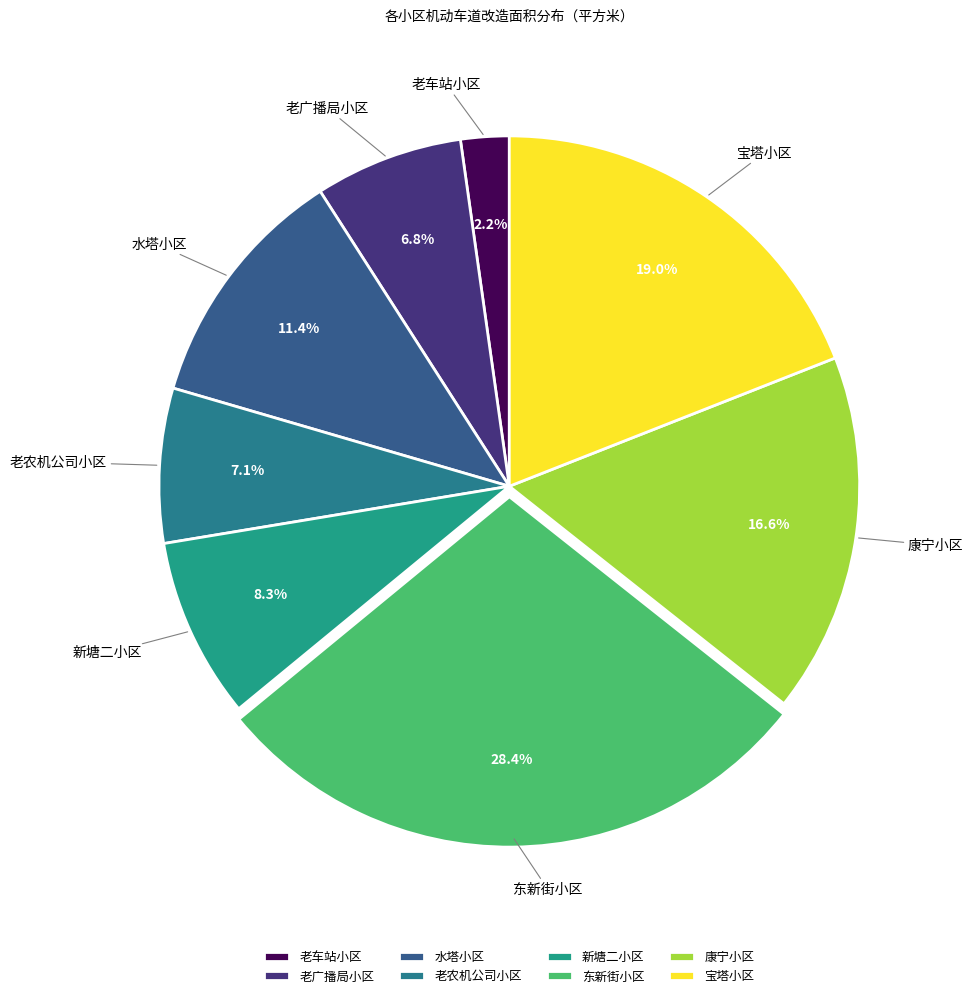

How many segments does this pie chart have?

8